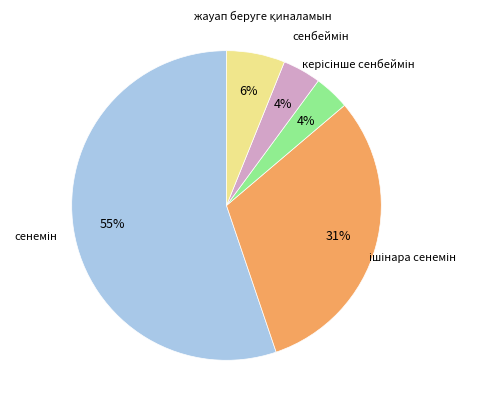

Does any single category account for the majority?

Yes